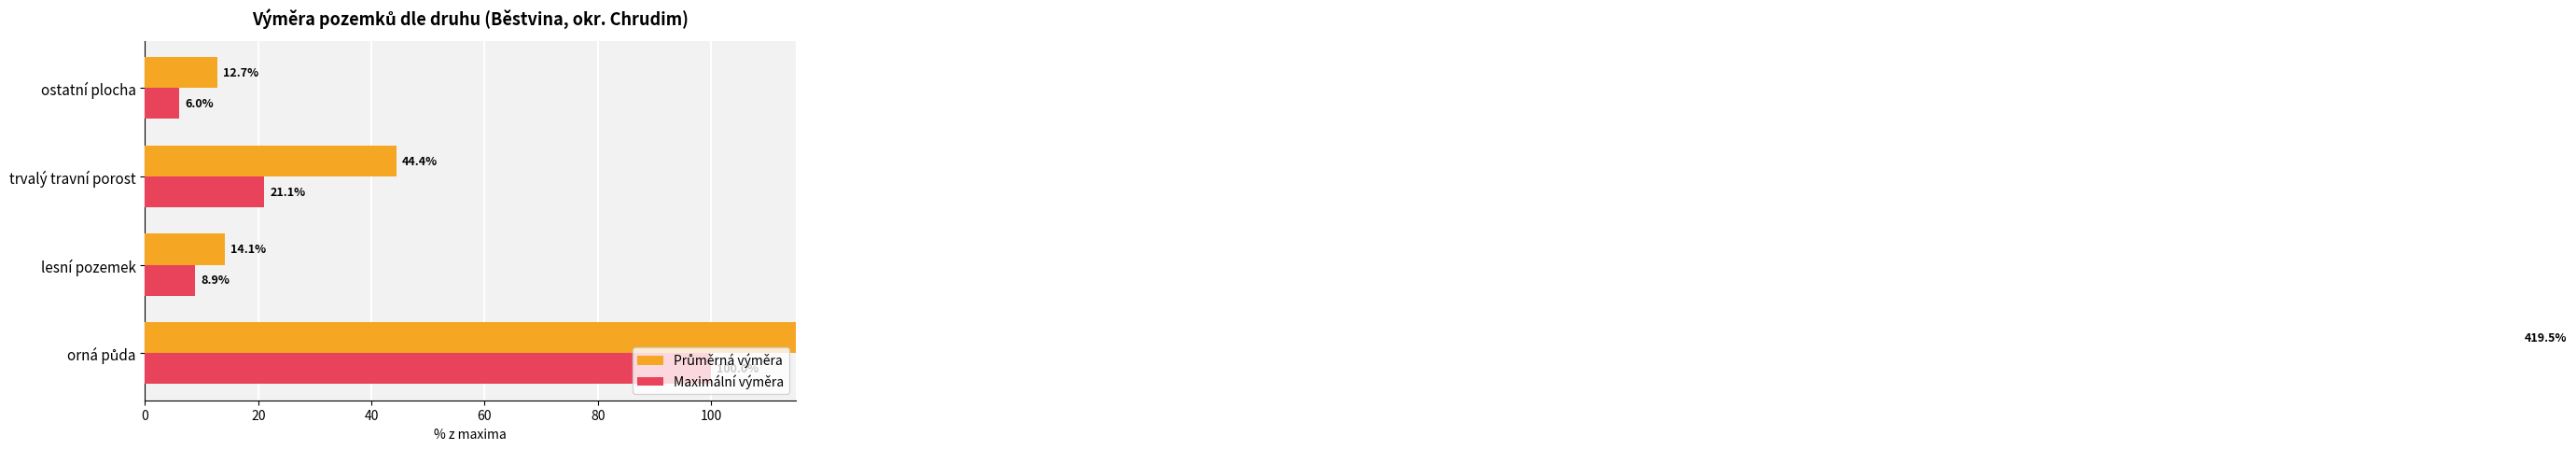

What value does the Průměrná výměra series have at 0?

419.5